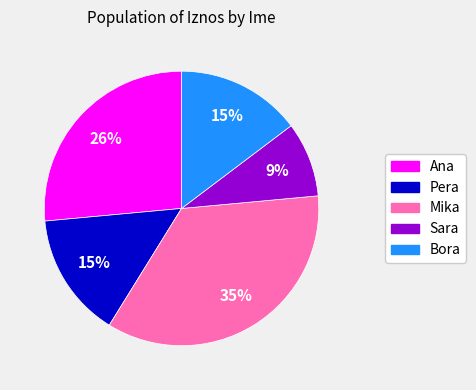

Is there any slice that represents more than half of the pie?

No